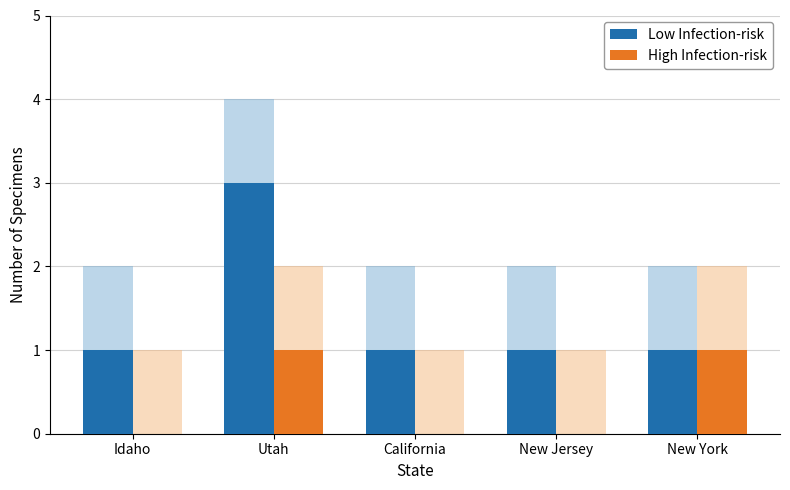

What are all the series names shown in the legend?

Low Infection-risk, High Infection-risk